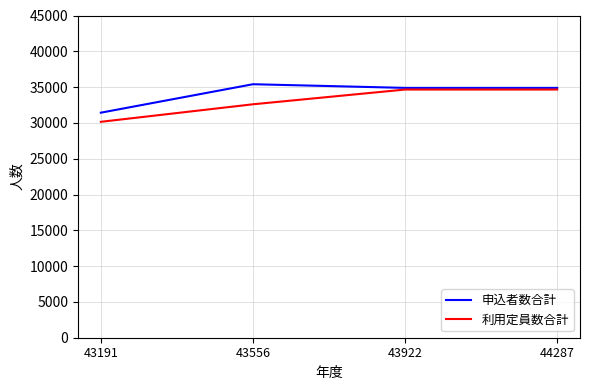

What is the maximum value for 利用定員数合計?

34659